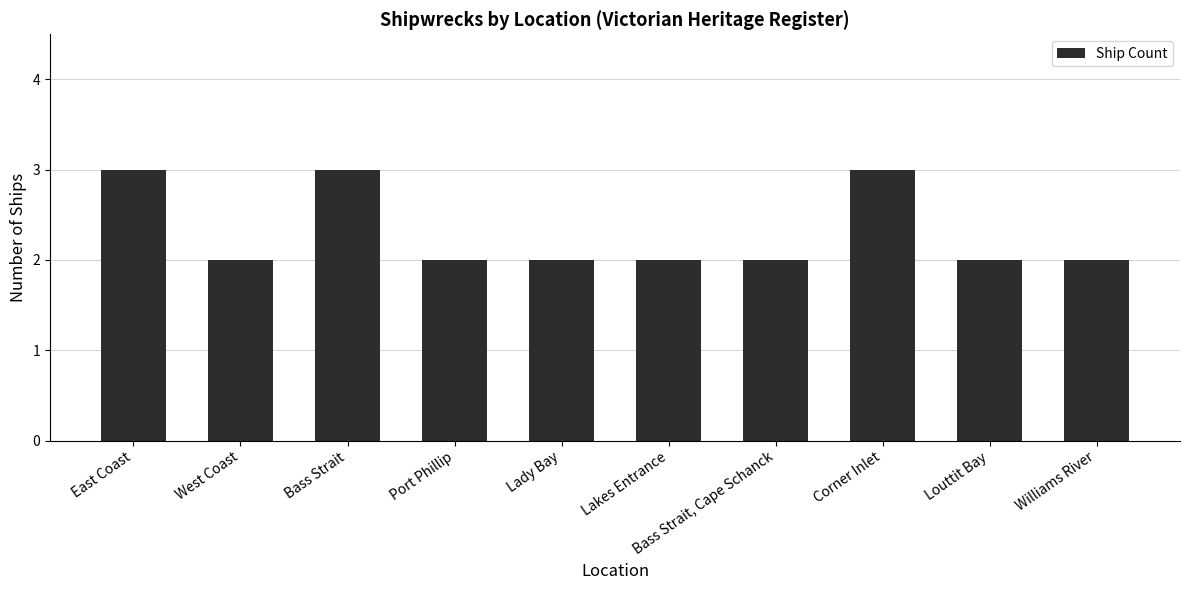

Reading right to left, list all the values displayed in this chart.

Williams River=2	Louttit Bay=2	Corner Inlet=3	Bass Strait, Cape Schanck=2	Lakes Entrance=2	Lady Bay=2	Port Phillip=2	Bass Strait=3	West Coast=2	East Coast=3